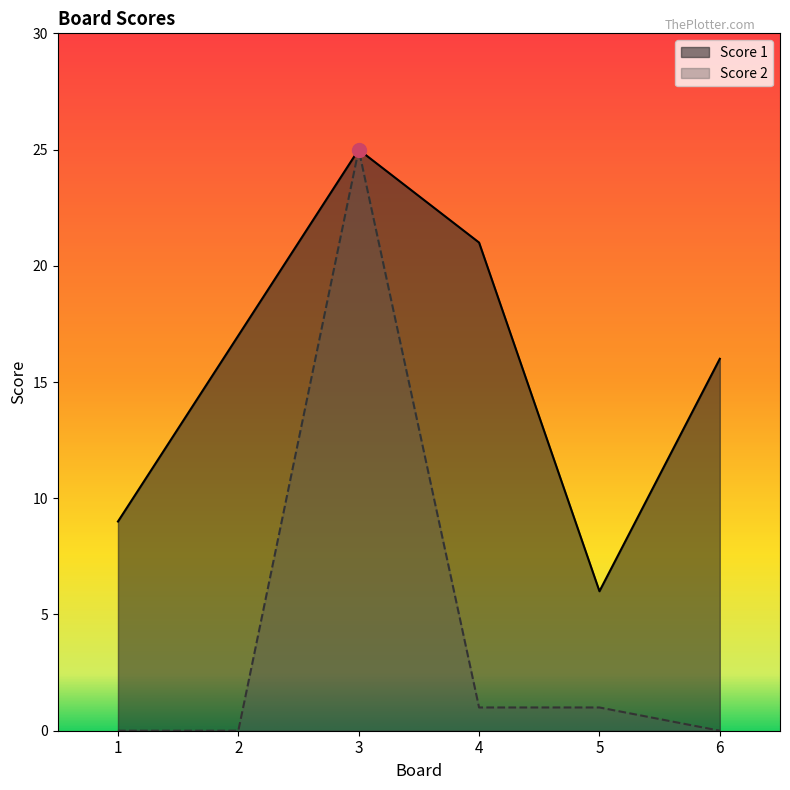

What is the sum of all Score 1 values?

94